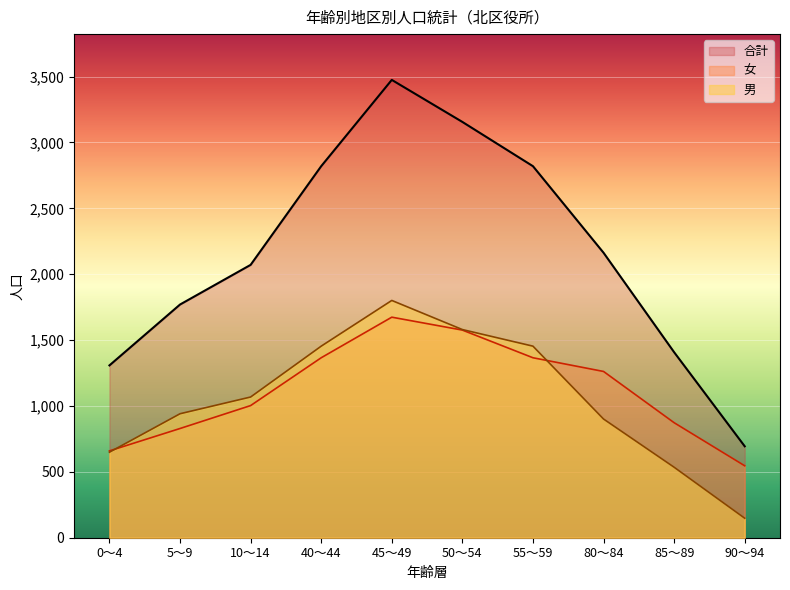

Between 0～4 and 45～49, which is larger?

45～49